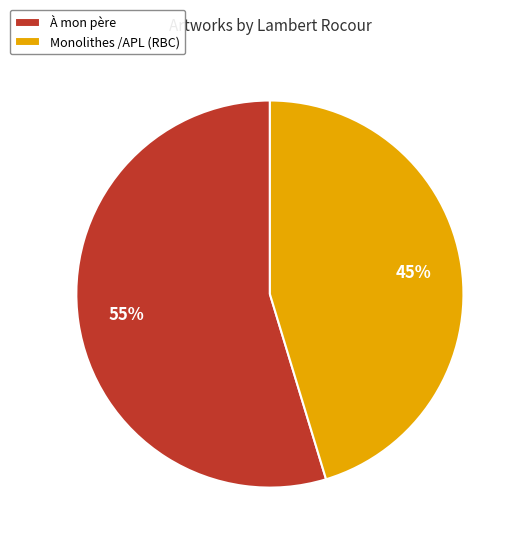

How many segments does this pie chart have?

2